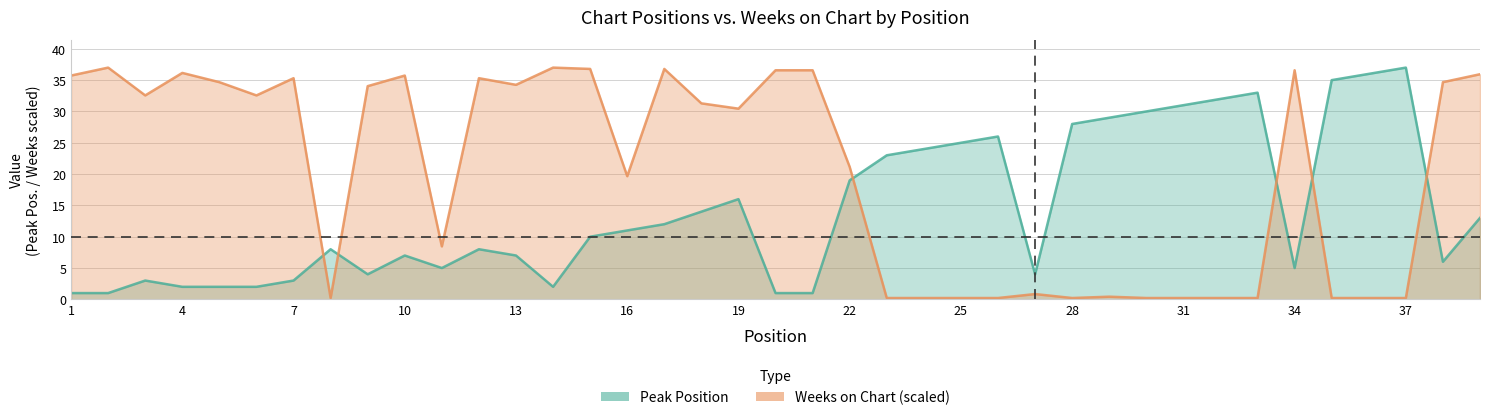

Which series has the largest total across all categories?

Weeks on Chart